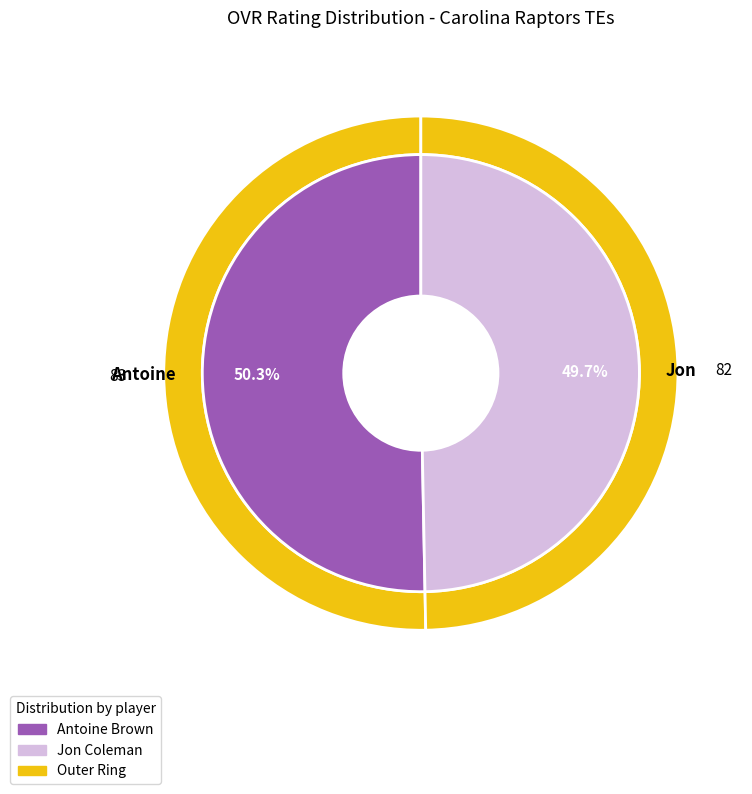

What is the largest slice in the pie chart?

Antoine